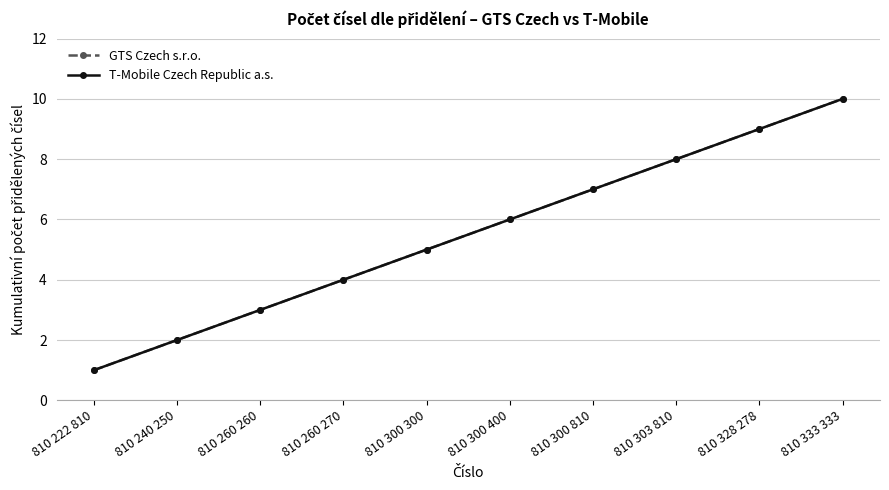

List the labels in order of GTS Czech s.r.o. value, largest first.

810 333 333, 810 328 278, 810 303 810, 810 300 810, 810 300 400, 810 300 300, 810 260 270, 810 260 260, 810 240 250, 810 222 810